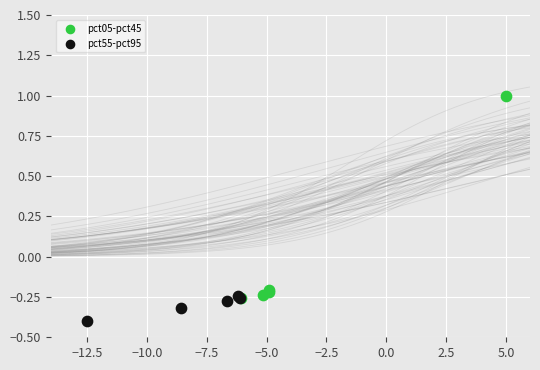

Which series contains the highest Y value?

pct05-pct45